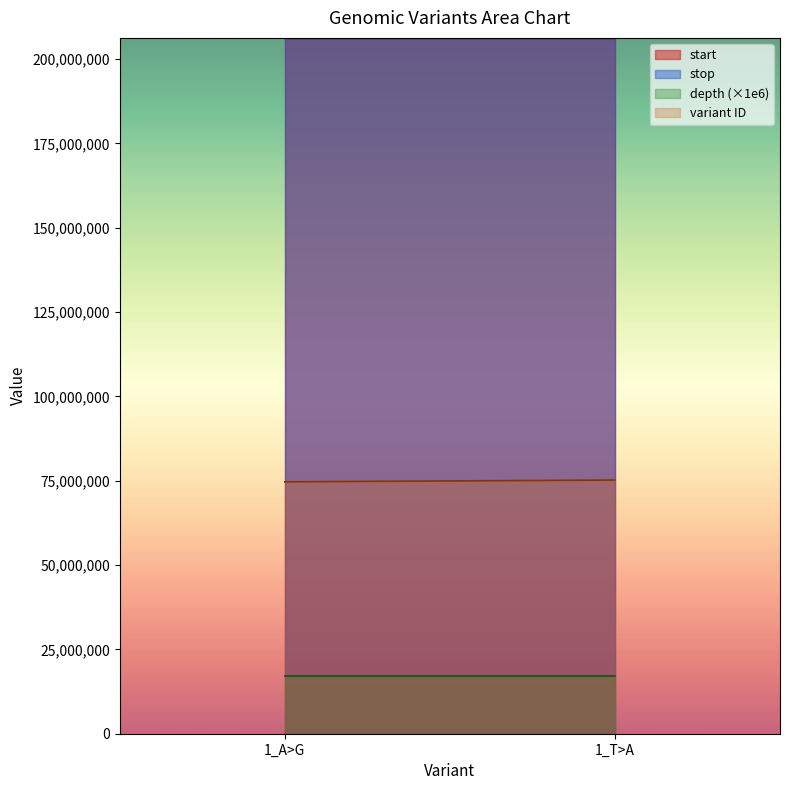

Where is variant ID nearest to the value 74944740?

1_A>G